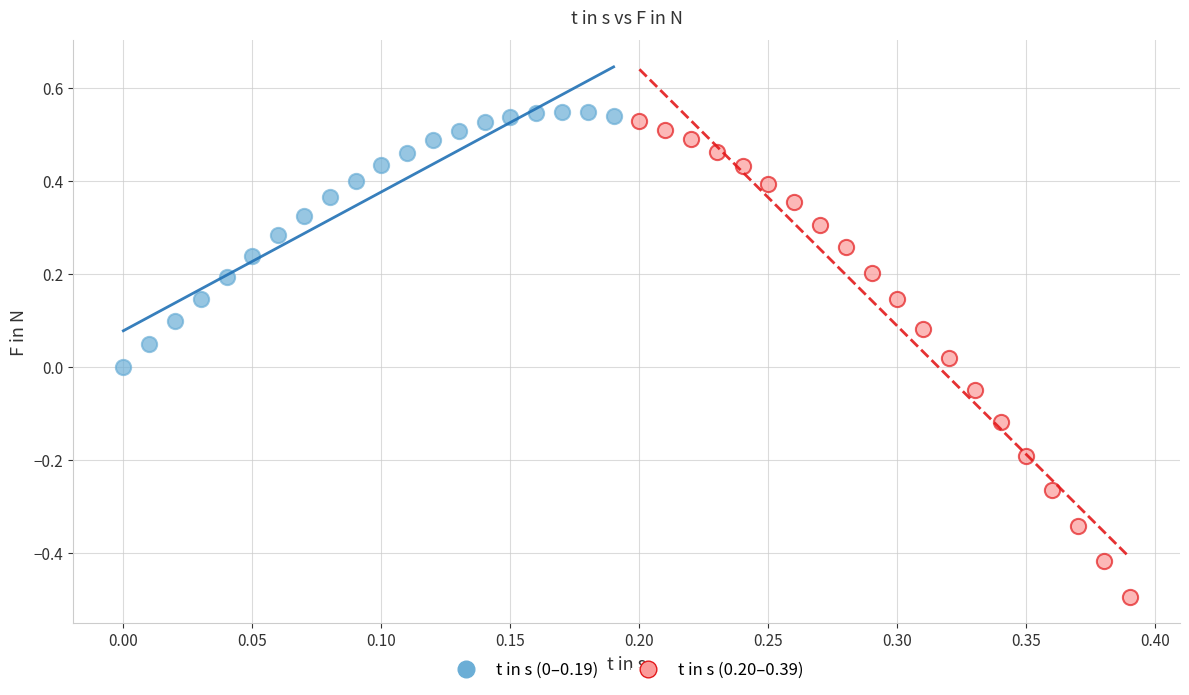

Which series contains the lowest Y value?

t in s (0.20–0.39)